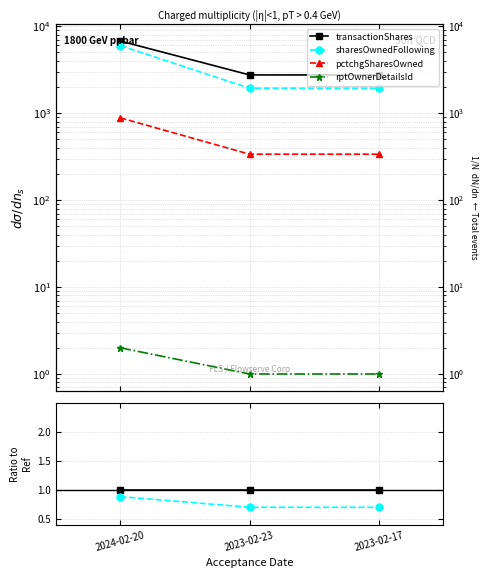

Between 2024-02-20 and 2023-02-17, which series saw the biggest shift?

sharesOwnedFollowing